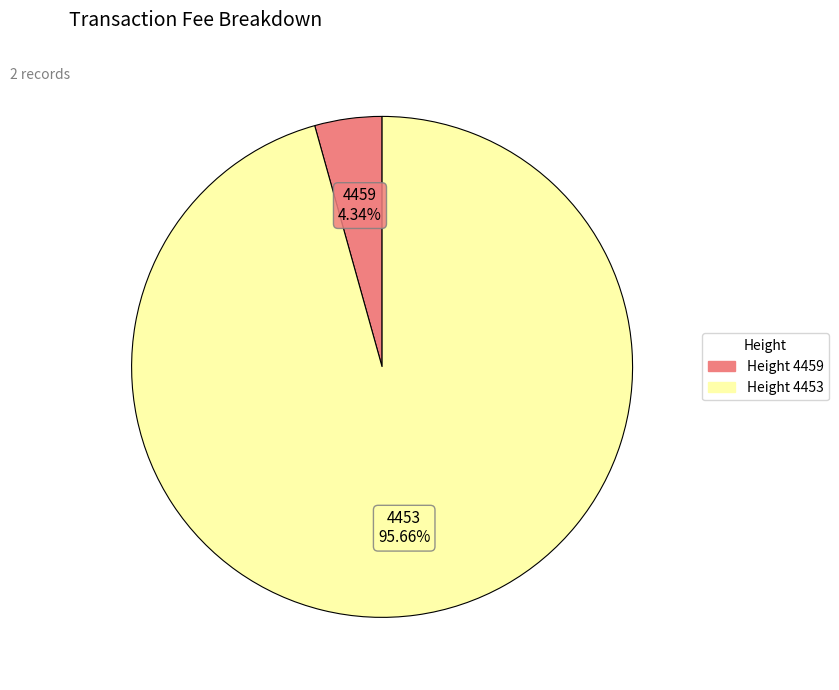

Is there a majority slice in this chart?

Yes